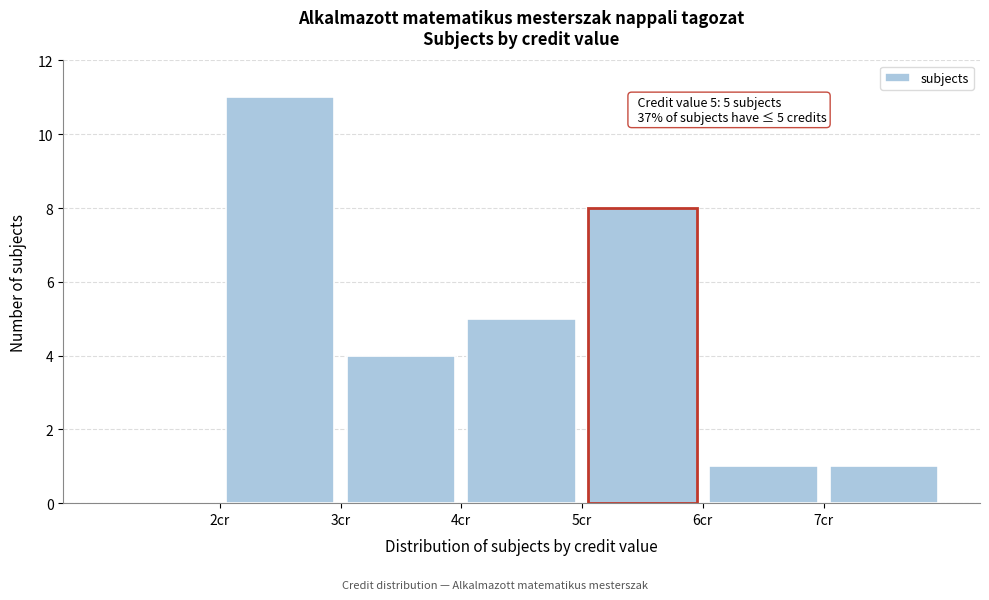

Which range on the x-axis has the tallest bar?

2 to 3